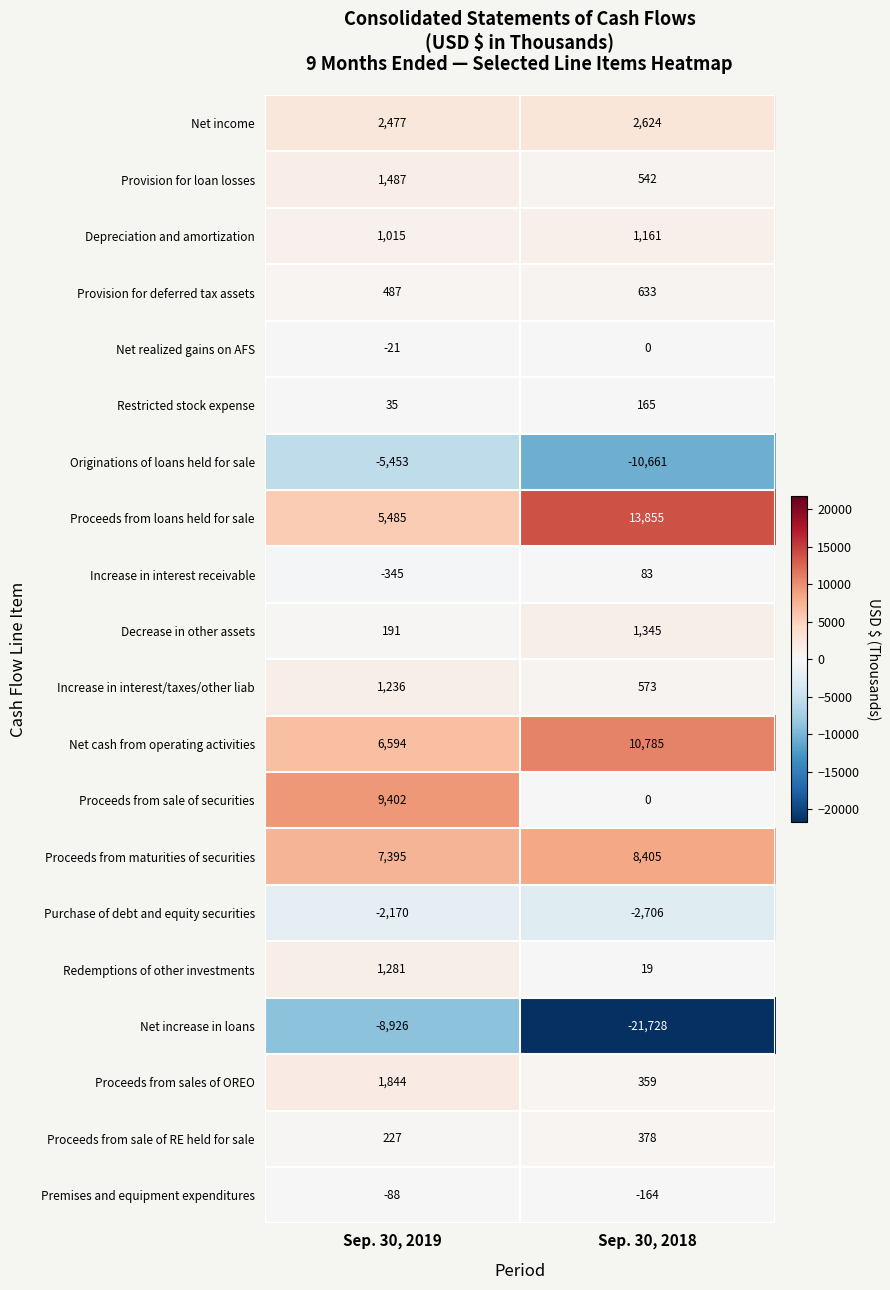

How many series are shown in this chart?

20